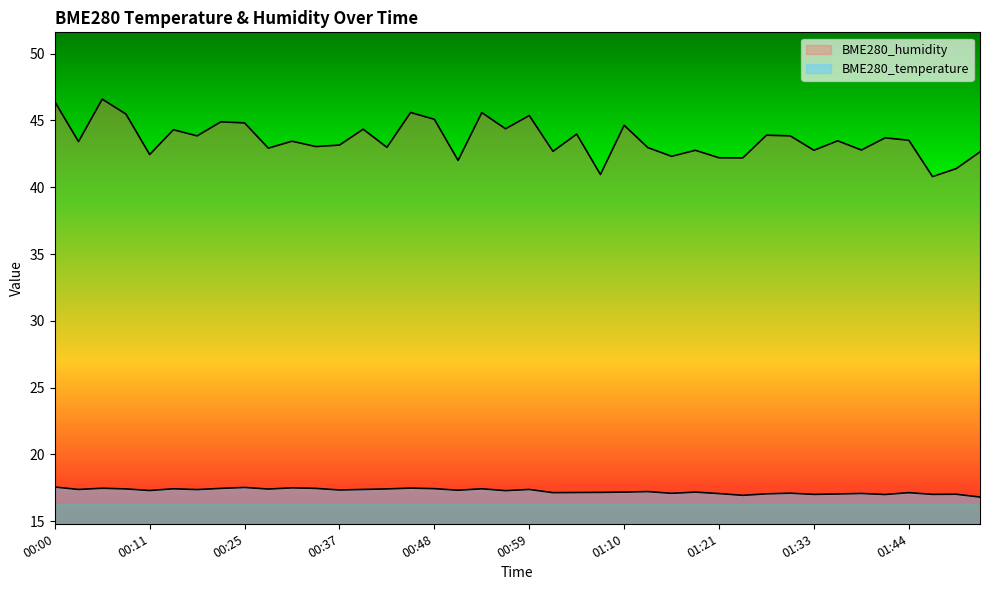

The BME280_temperature series shows 11.9 at 01:16. True or false?

False